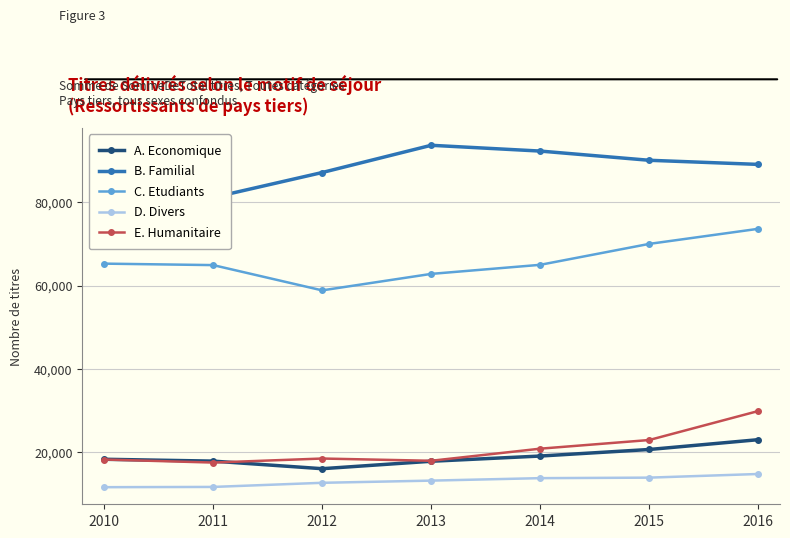

Between 2014 and 2012, which is larger?

2014